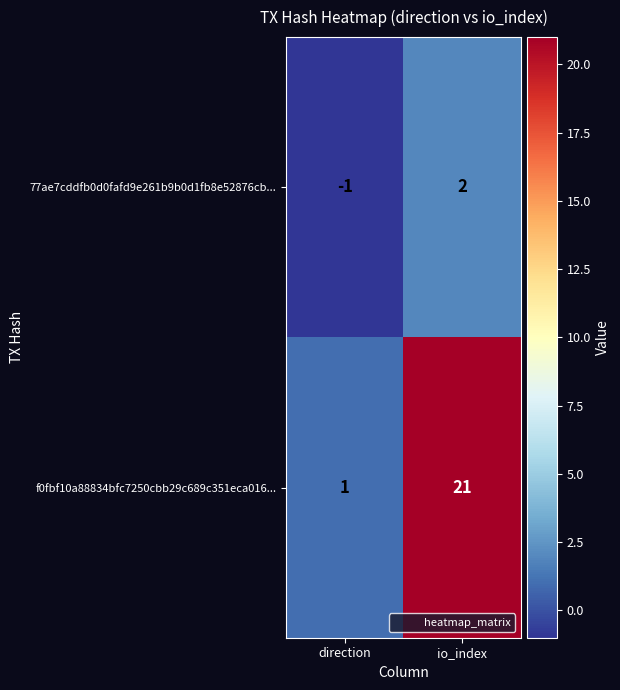

Which category has the highest value across all series?

io_index